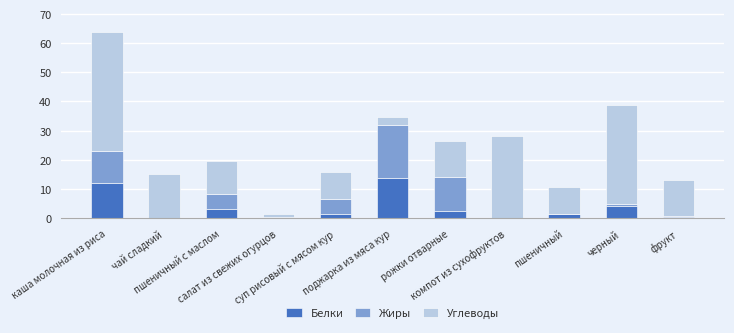

What is the sum of all Белки values?

40.3